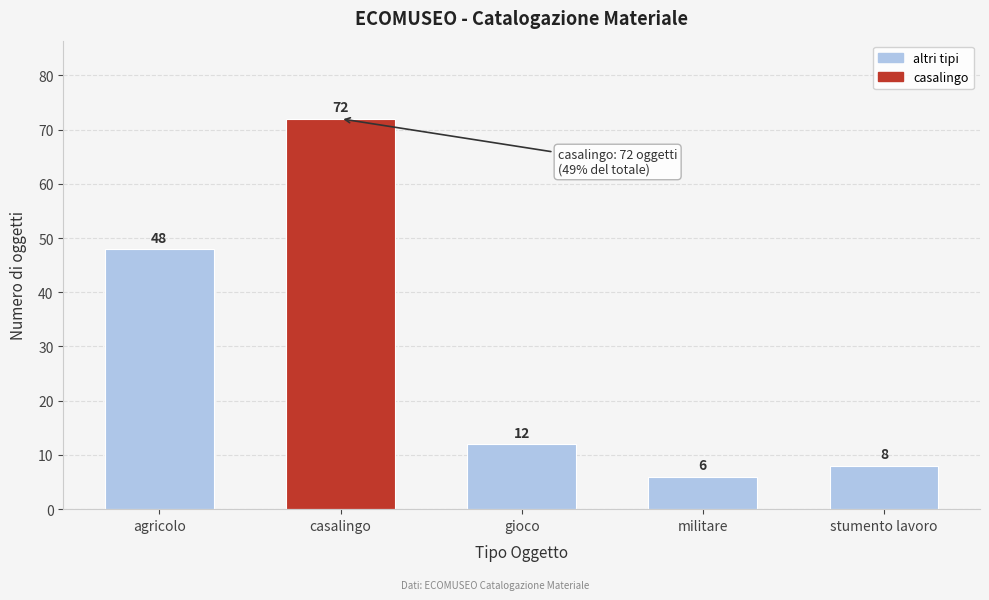

Reading left to right, what are all the values shown in this chart?

agricolo=48	casalingo=72	gioco=12	militare=6	stumento lavoro=8